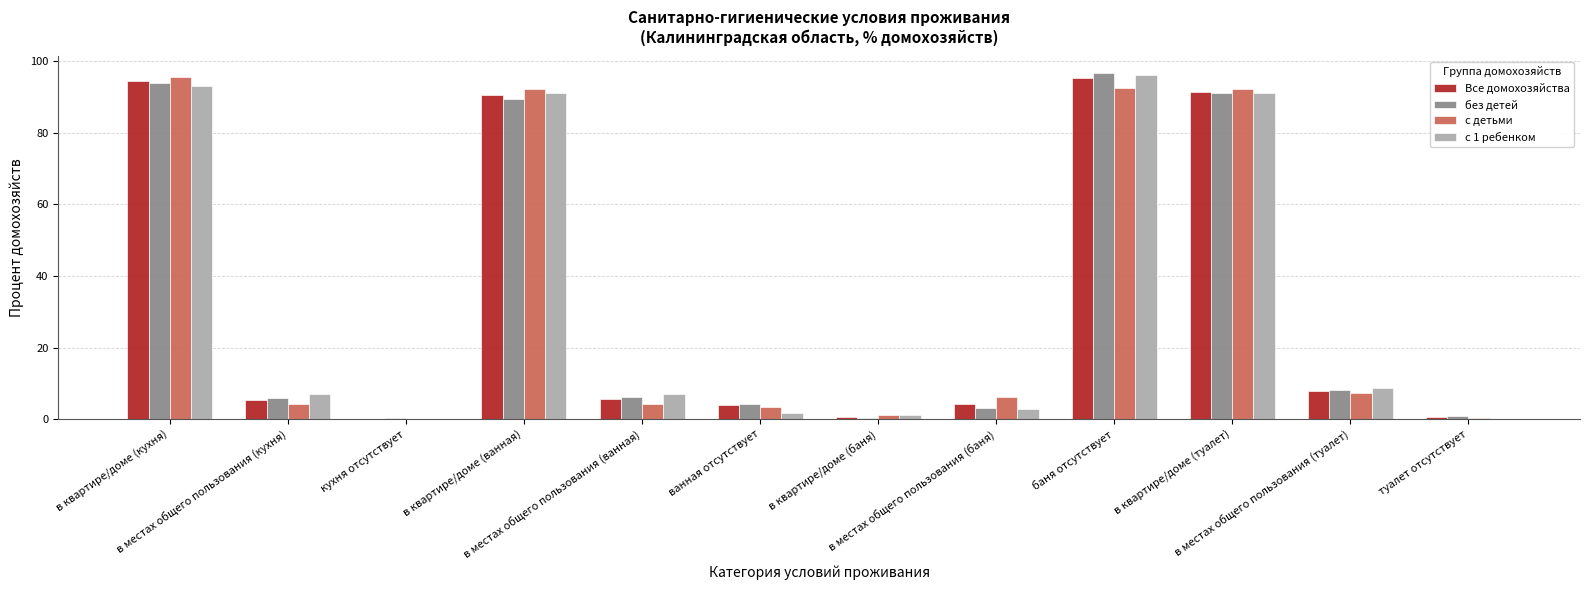

What is the highest value of the с 1 ребенком series?

96.0